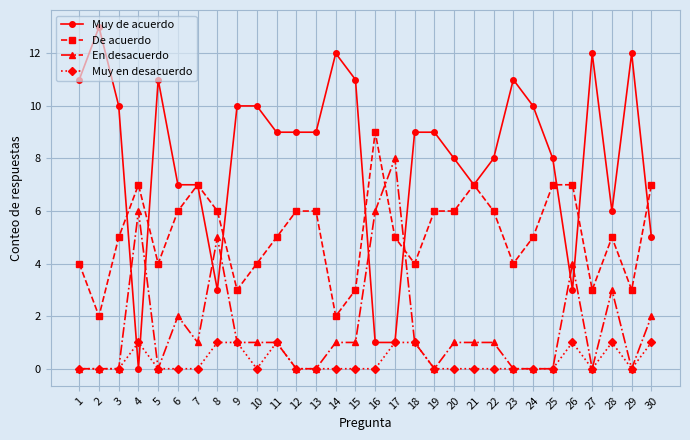

At which category does Muy de acuerdo reach its first local valley?

4